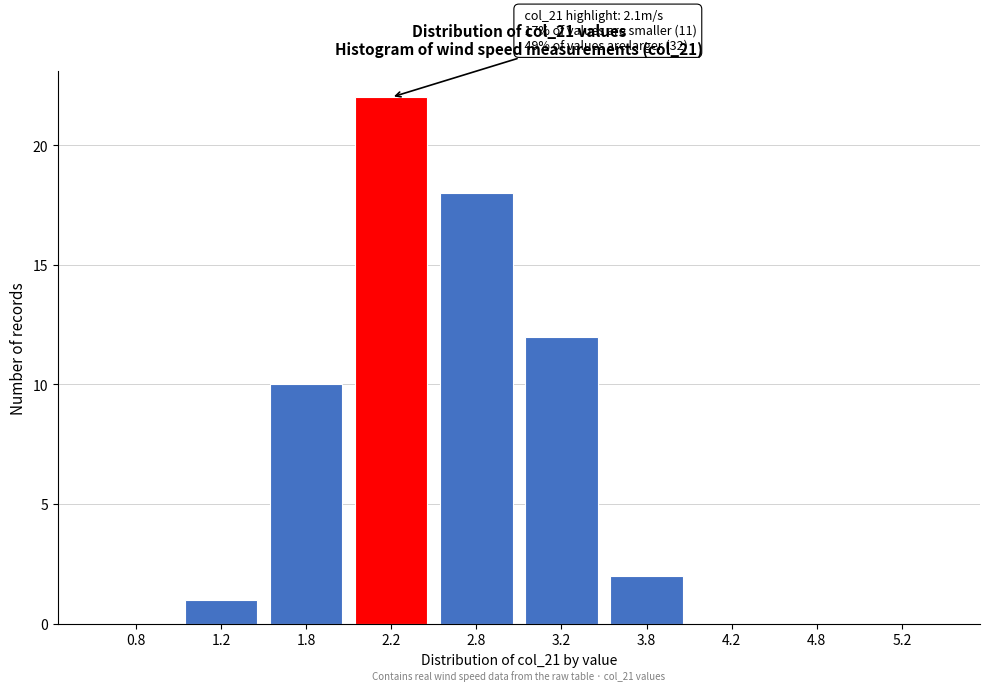

Reading right to left, extract all data points from this chart.

5.2=0	4.8=0	4.2=0	3.8=2	3.2=12	2.8=18	2.2=22	1.8=10	1.2=1	0.8=0